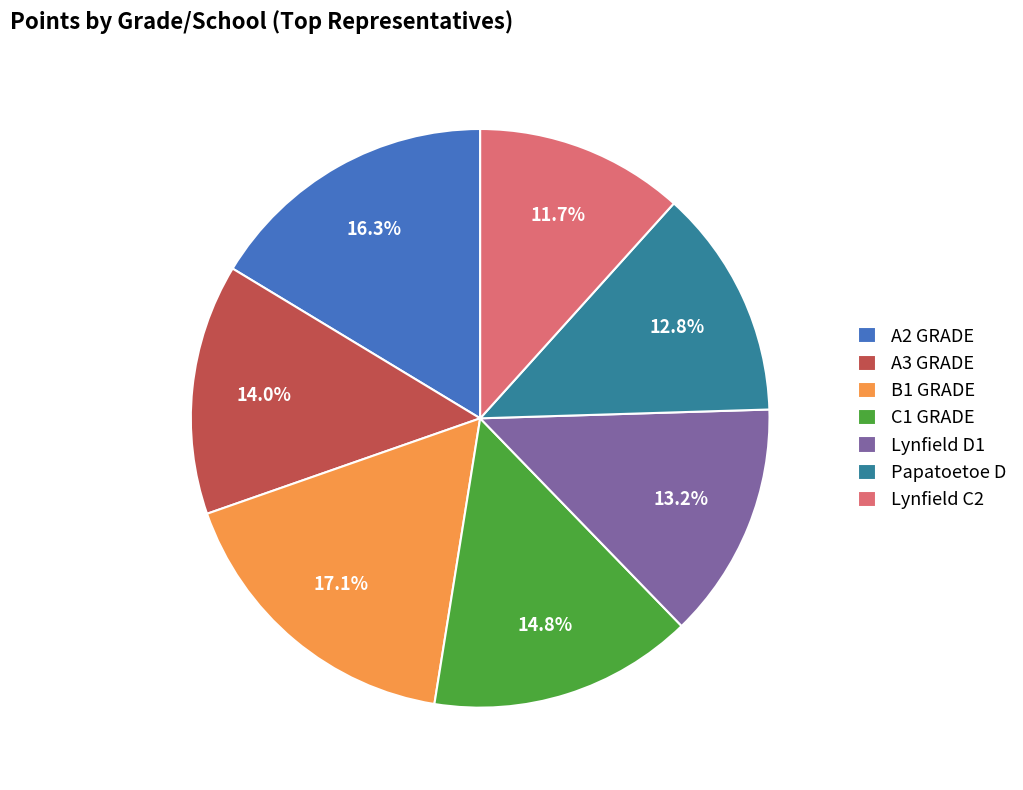

True or false: A2 GRADE accounts for 4% of the total.

False